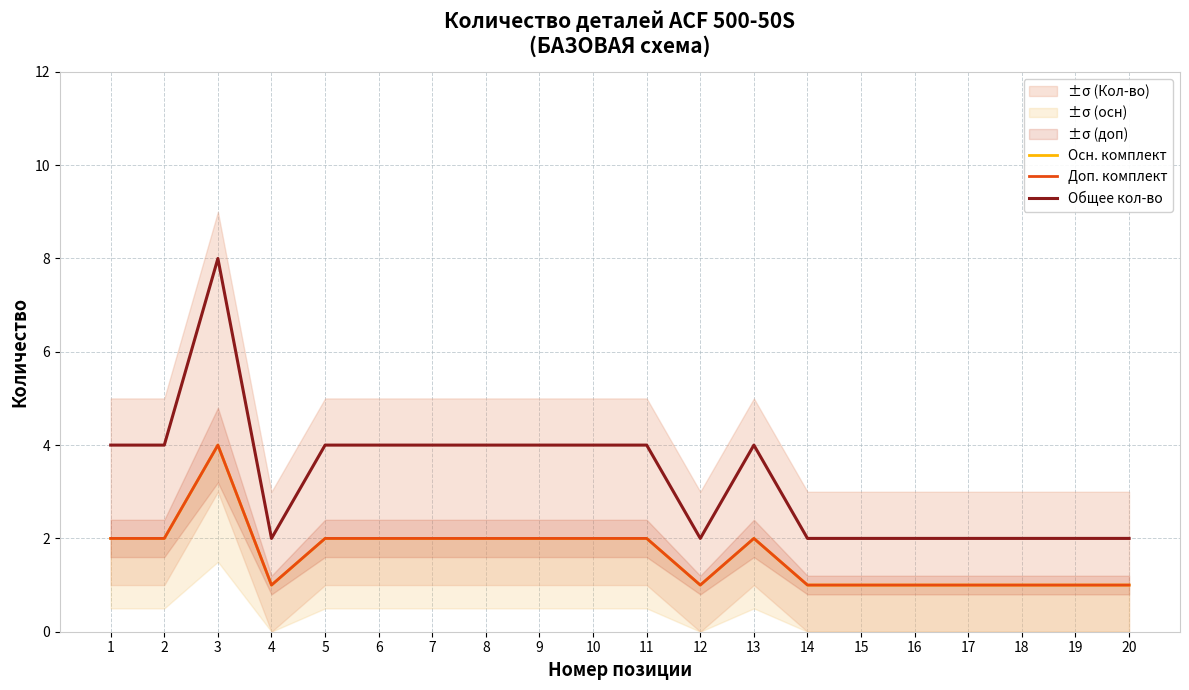

How many lines are shown in the chart?

3